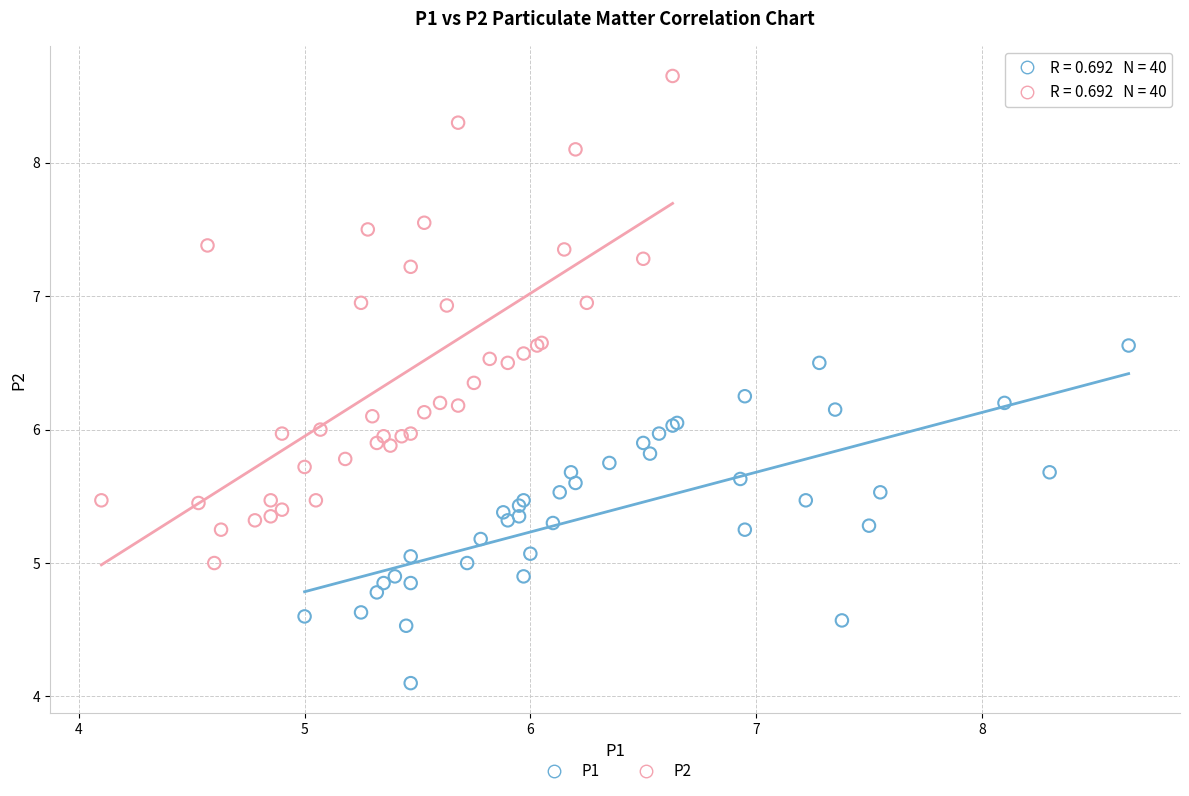

Which series has the largest Y range (max minus min)?

P2